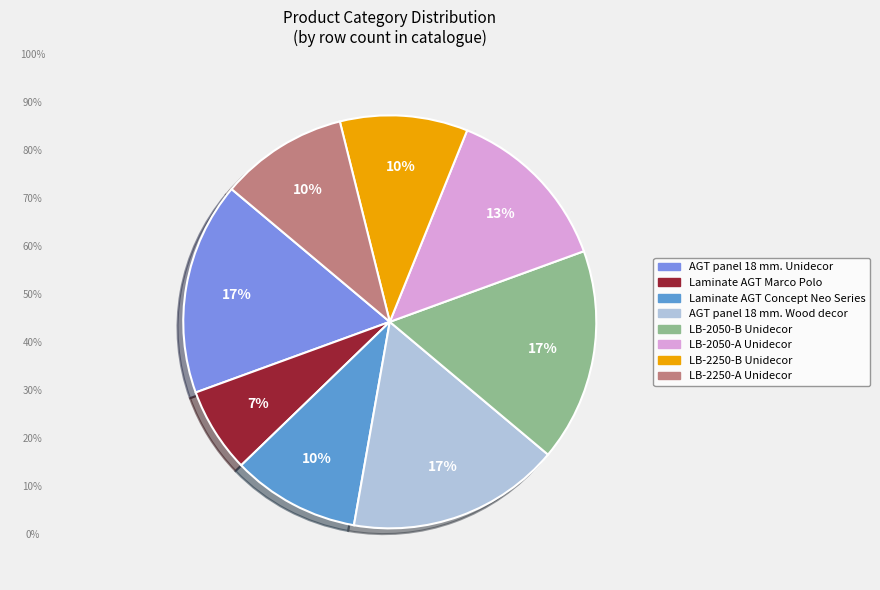

Is there a majority slice in this chart?

No